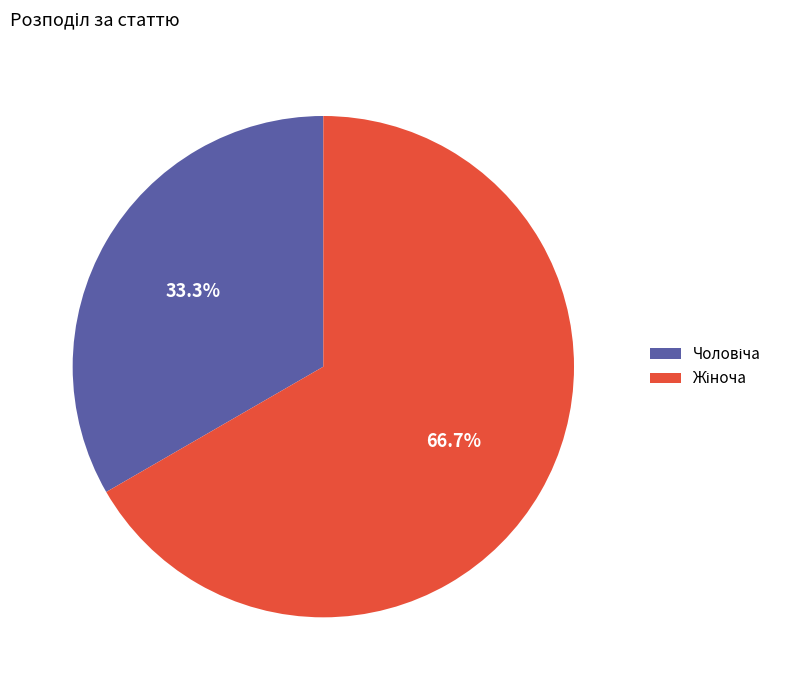

Is there a majority slice in this chart?

Yes